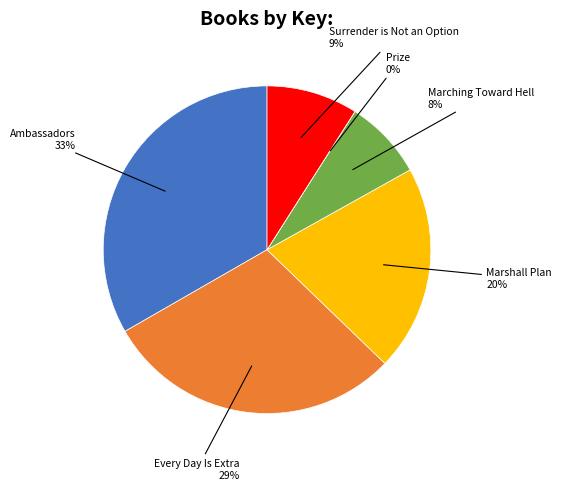

To the nearest percent, what is the difference between the largest and smallest slice percentages?

33%